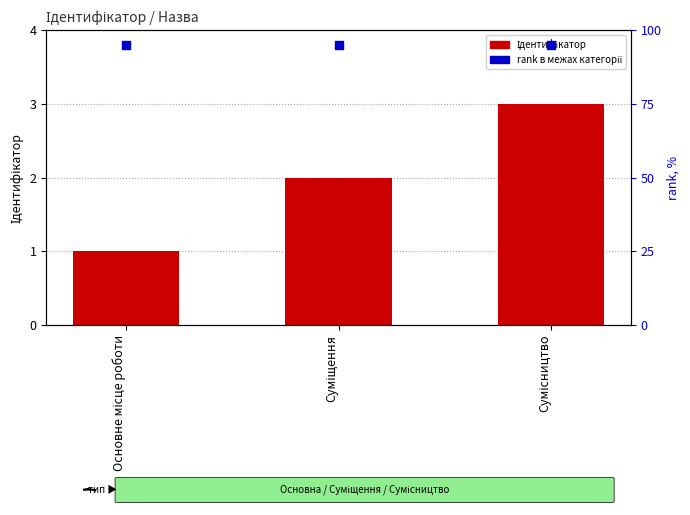

Which series contains the lowest Y value?

Ідентифікатор